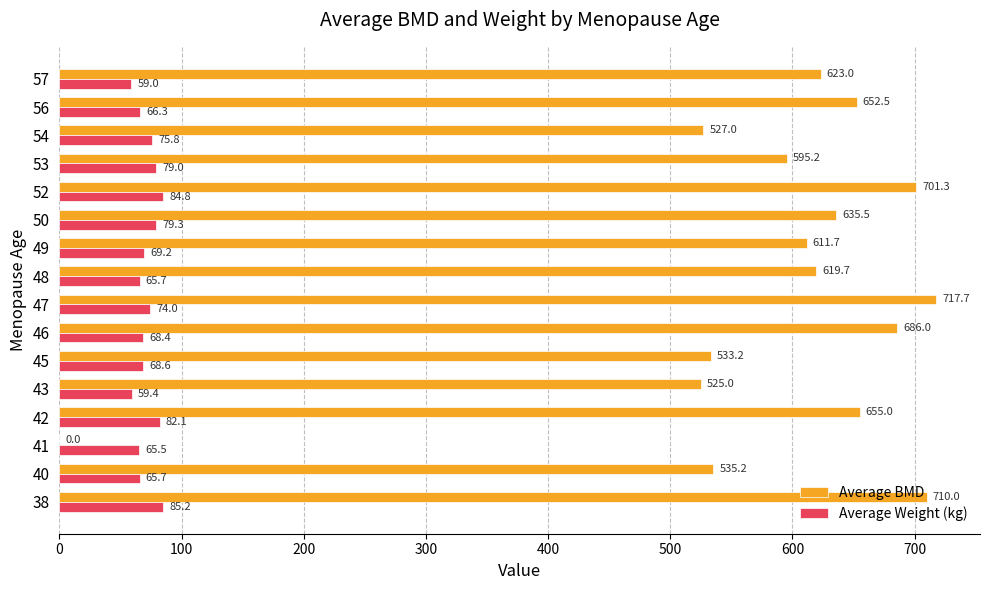

What is the total value across all series at 41?

65.5